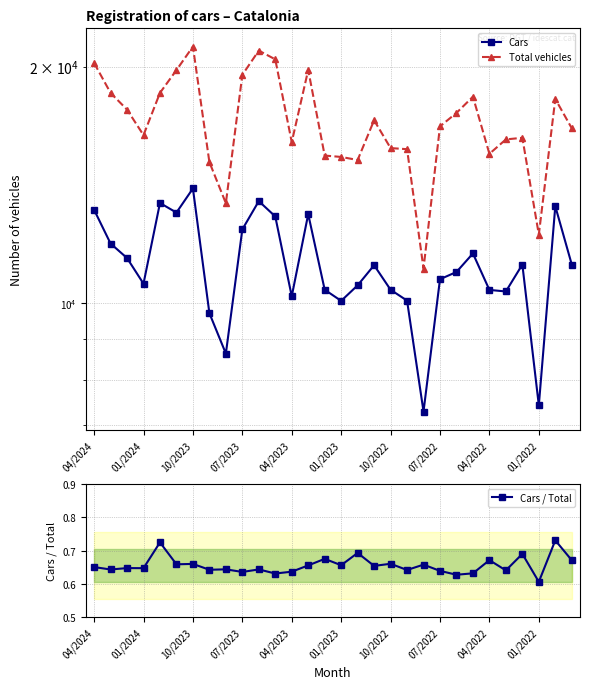

How many distinct data groups are displayed?

3